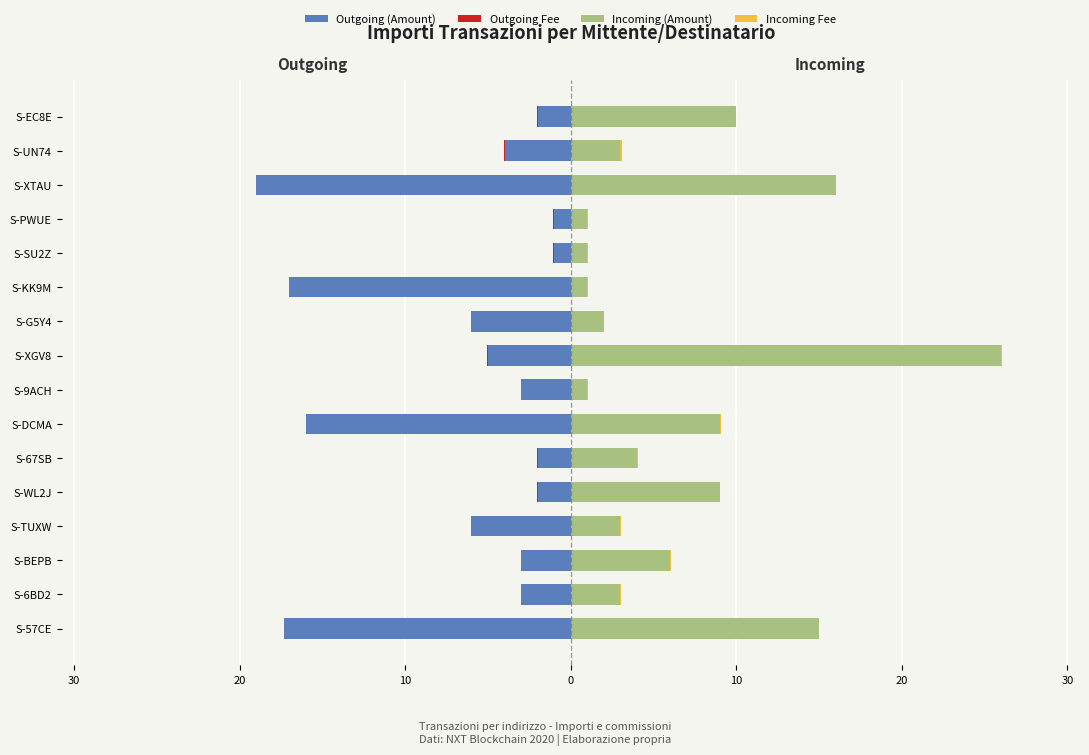

What is the difference between the highest and lowest values at 10?

9.0